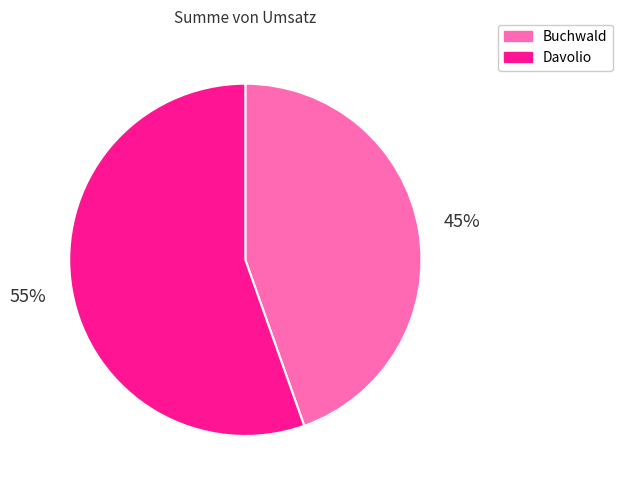

What is the ratio of the value at Davolio to the value at Buchwald?

1.2